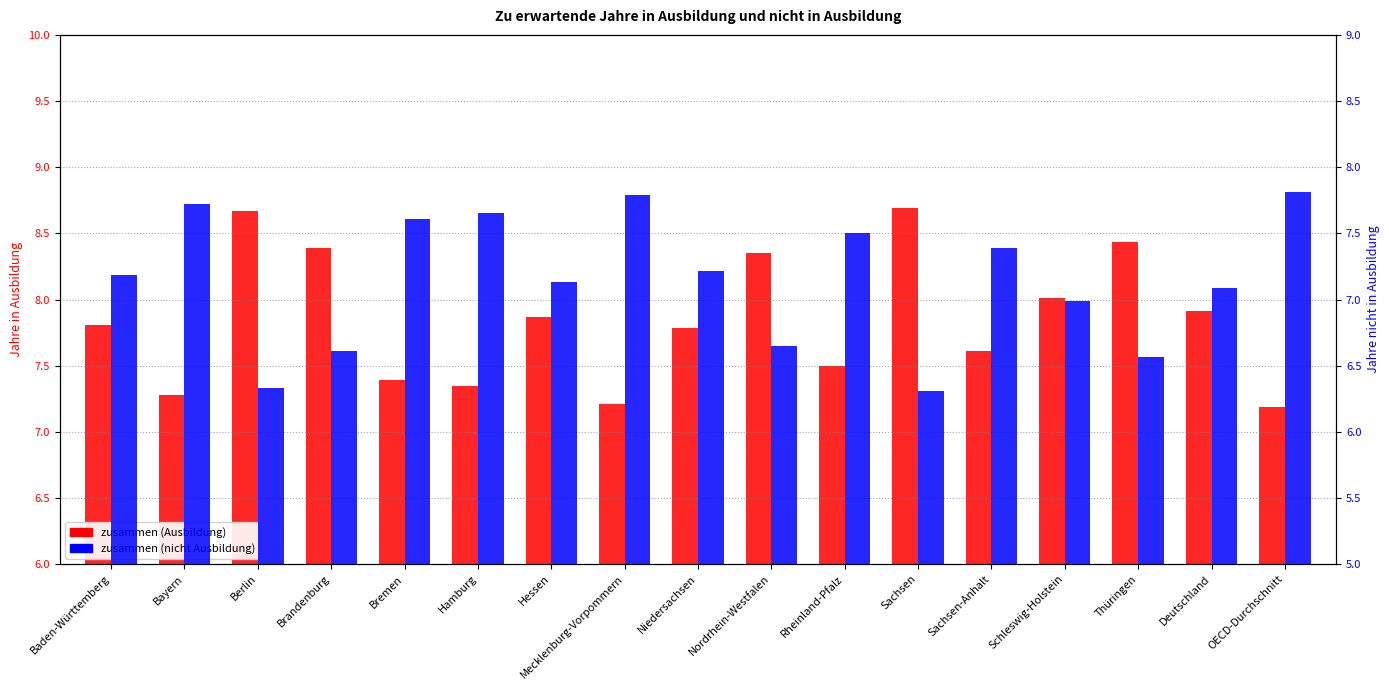

What is the sum of all zusammen (nicht Ausbildung) values?

121.5